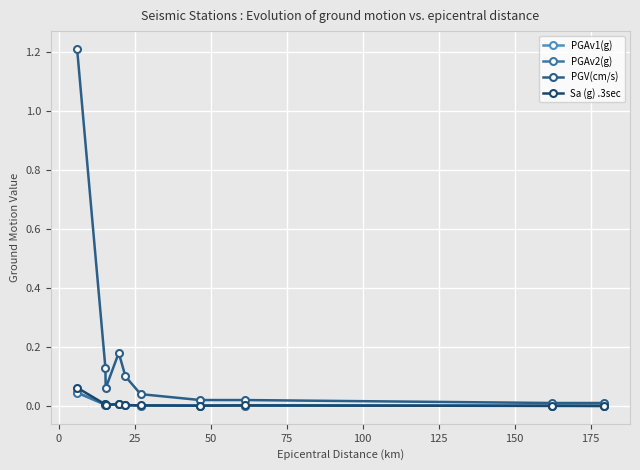

Which series has the widest spread of values?

PGV(cm/s)